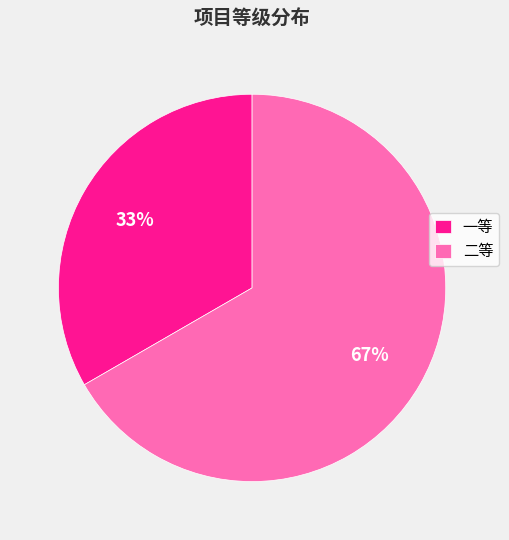

How many slices are in this pie chart?

2